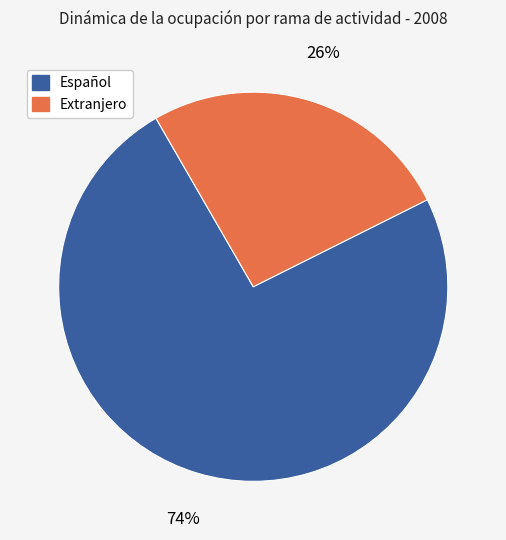

Combined, do Español and Extranjero account for over 50%?

Yes